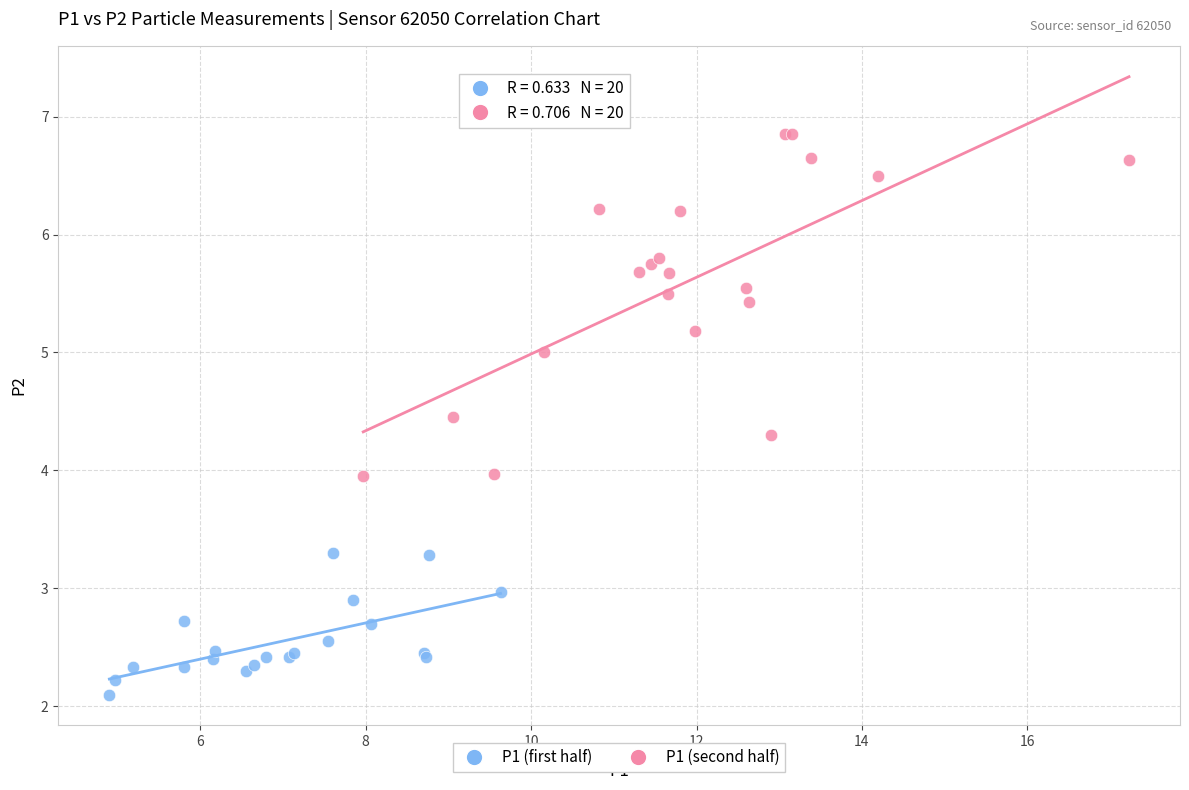

Which series has the largest Y range (max minus min)?

P1 (second half)